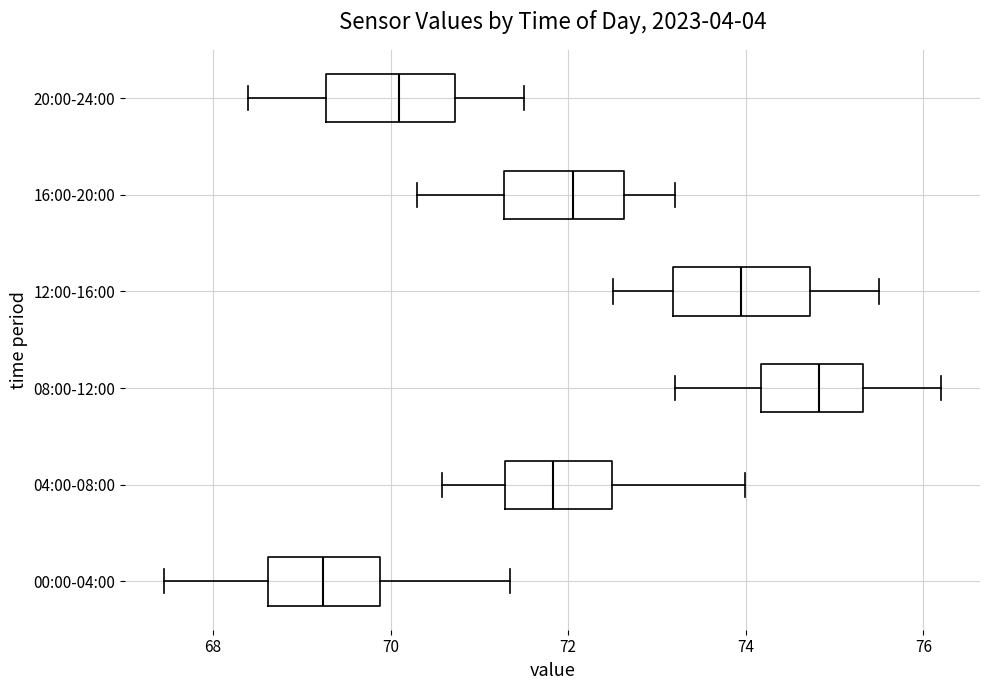

Which box's median line is the furthest to the left?

00:00-04:00